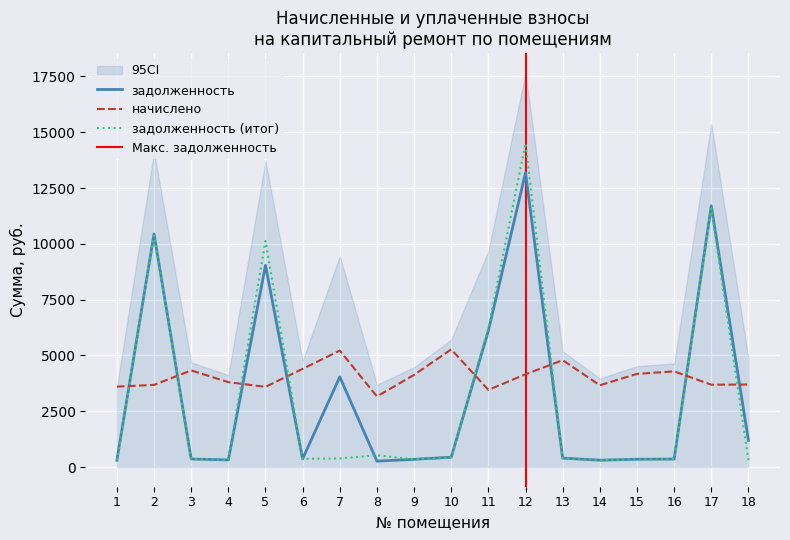

Which category has the highest value across all series?

12